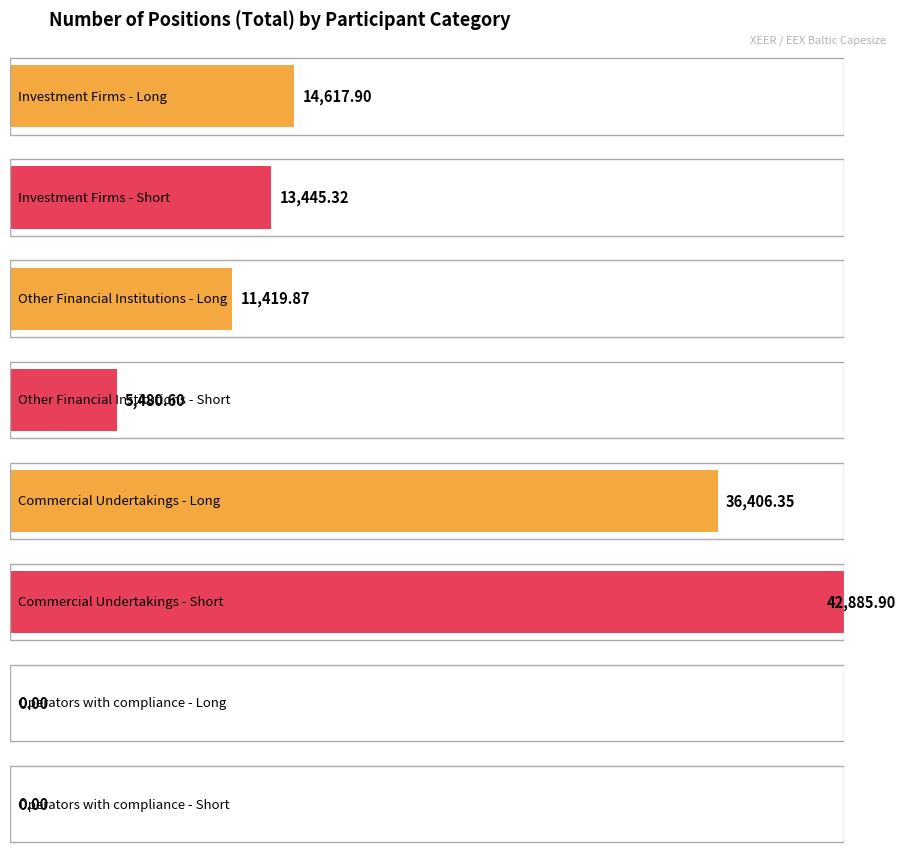

How many positive values does the Short series have?

3